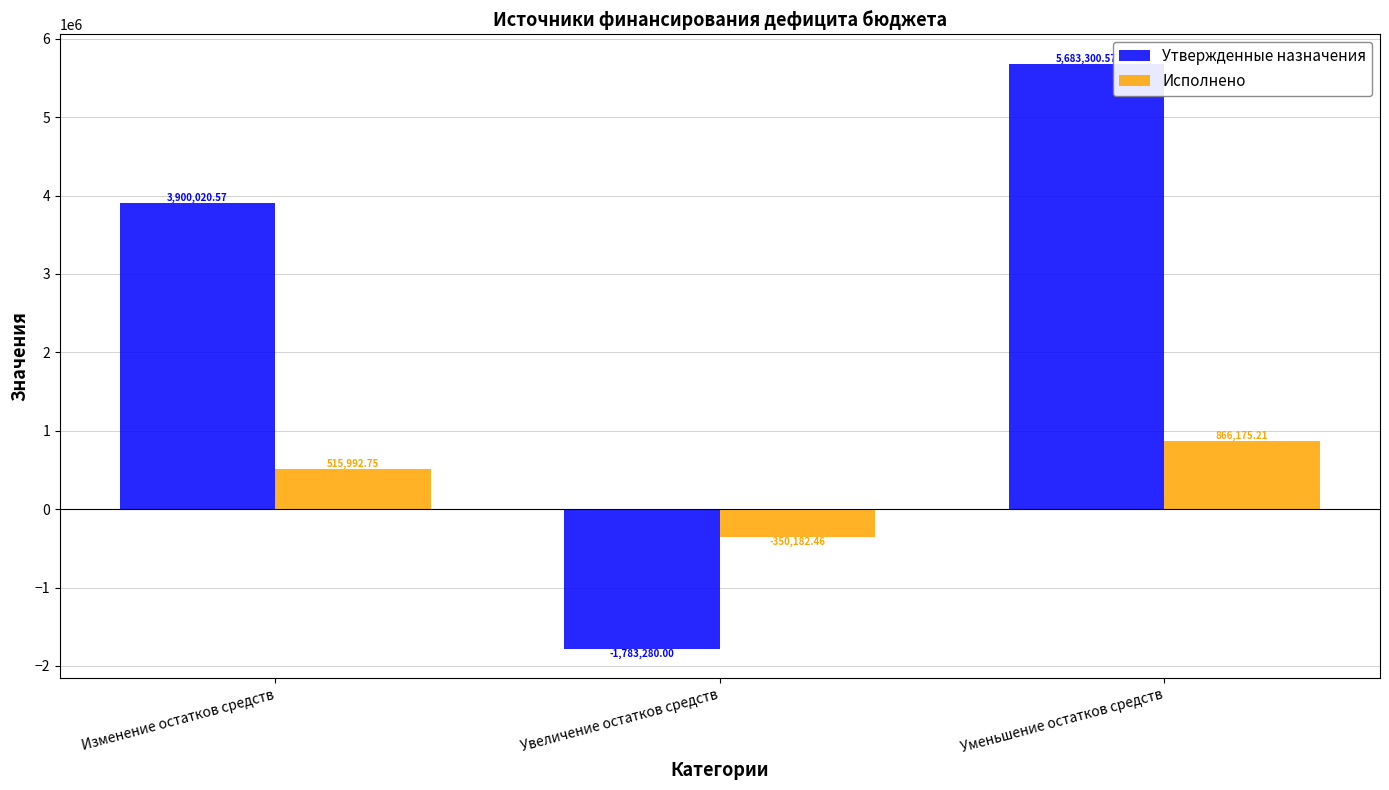

How many bars are there in each group?

2